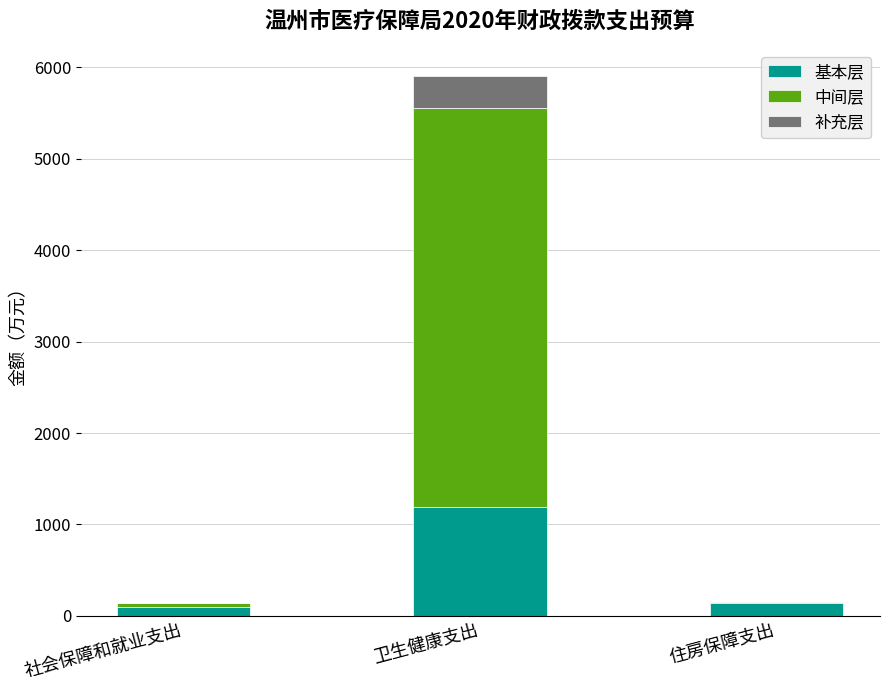

What is the total value across all series at 卫生健康支出?

5908.7